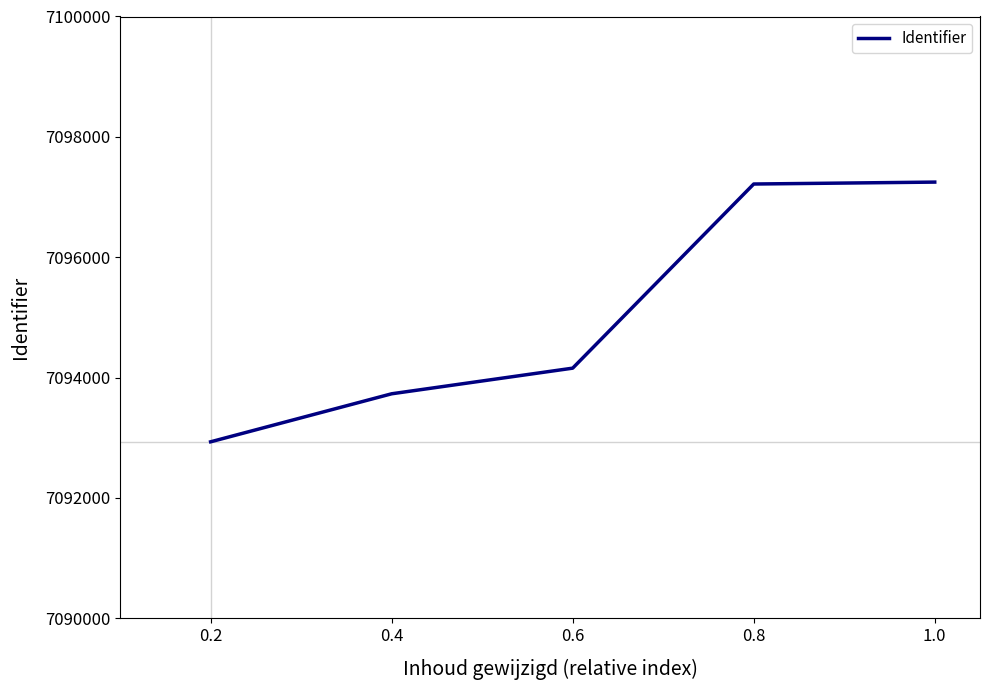

What is the change in value from 0.4 to 0.8?

+3486